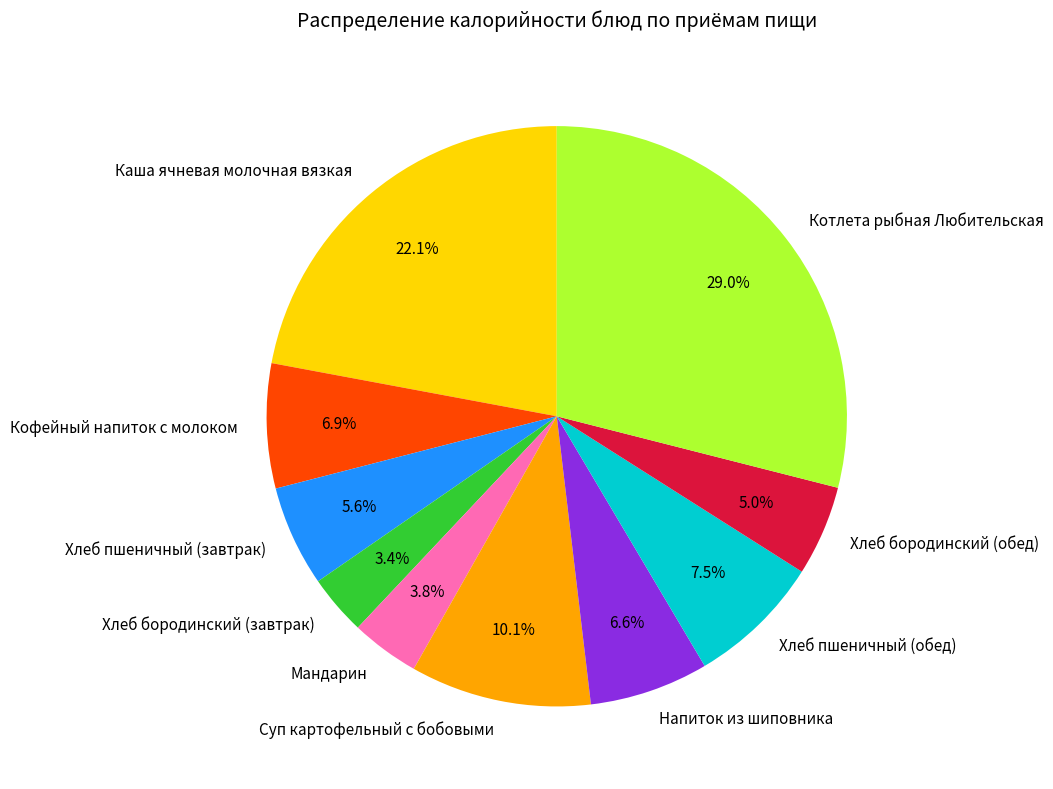

Which slice is the largest?

Котлета рыбная Любительская